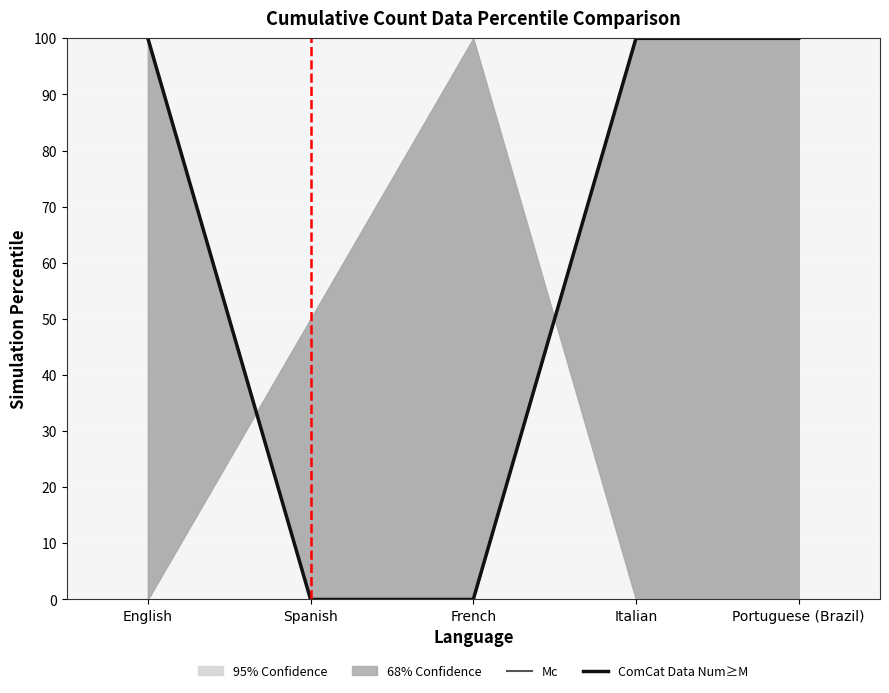

At which label does ComCat Data Num≥M reach its minimum?

Spanish